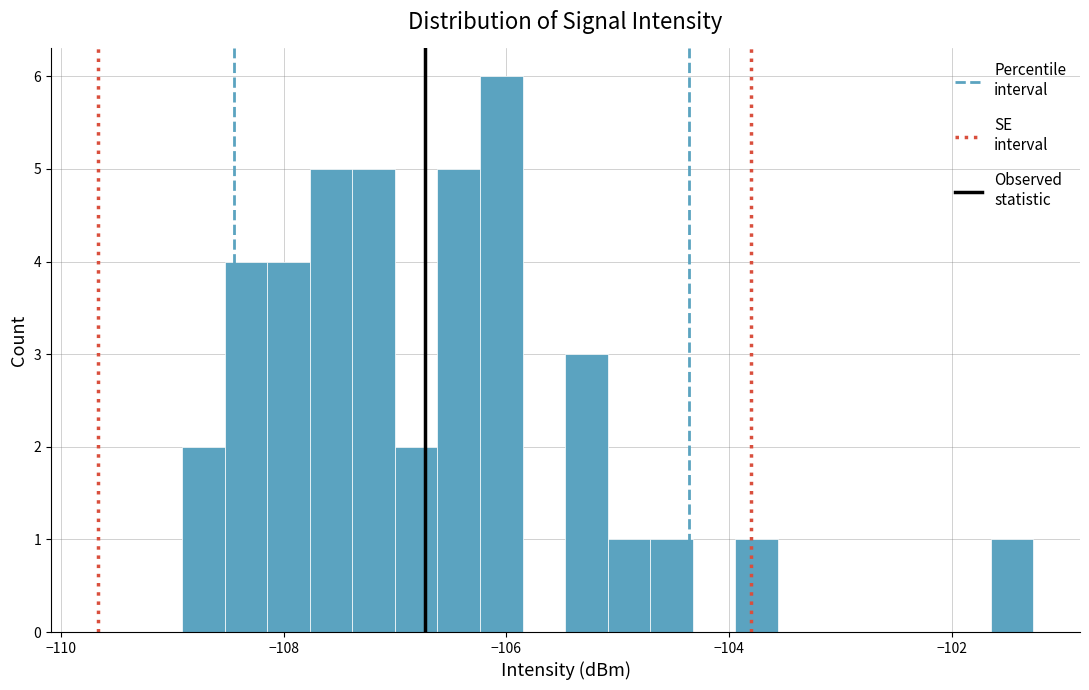

Read against the x-axis, roughly where is the centre of the tallest bar?

-106.0